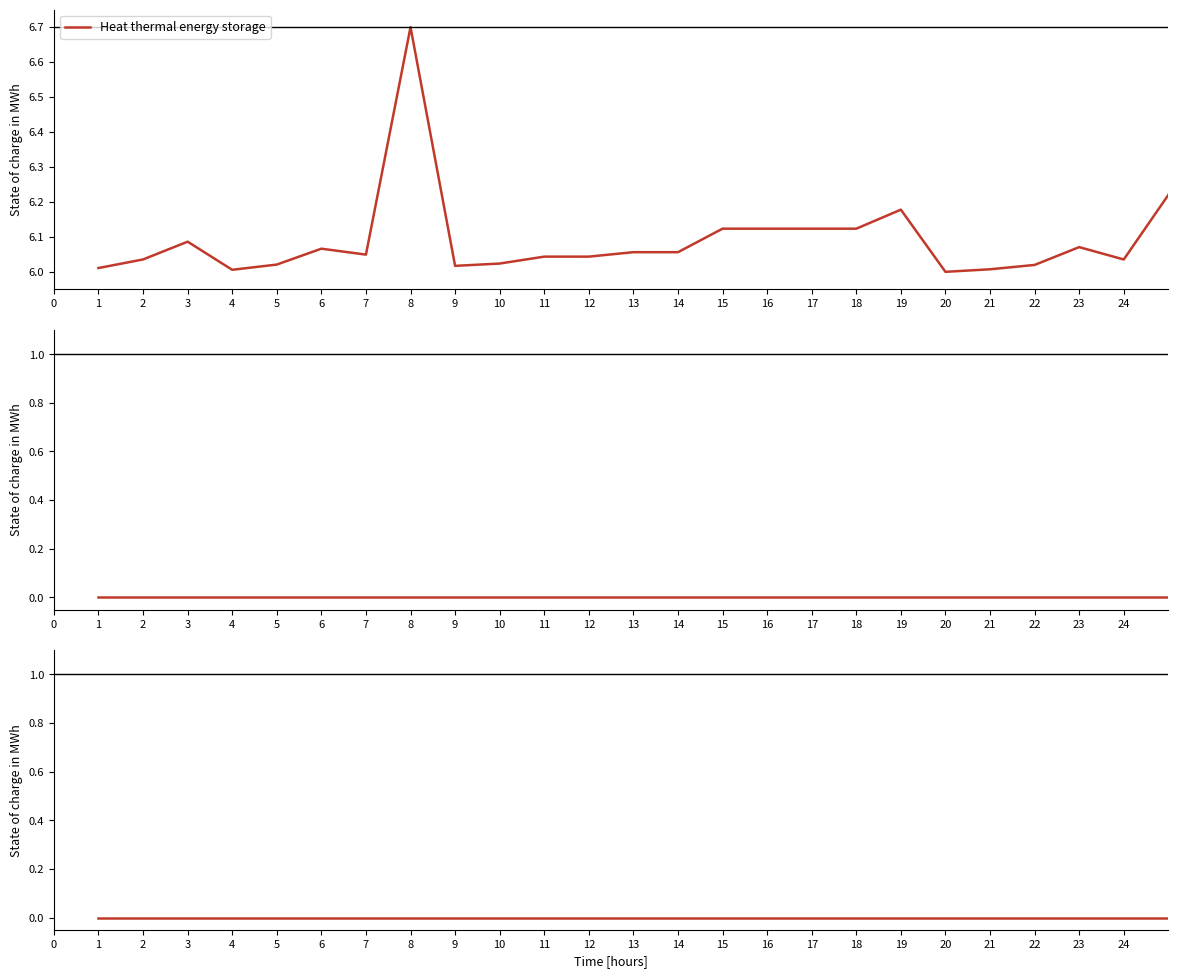

True or false: Heat thermal energy storage has more than 1 points higher than both neighbors.

True